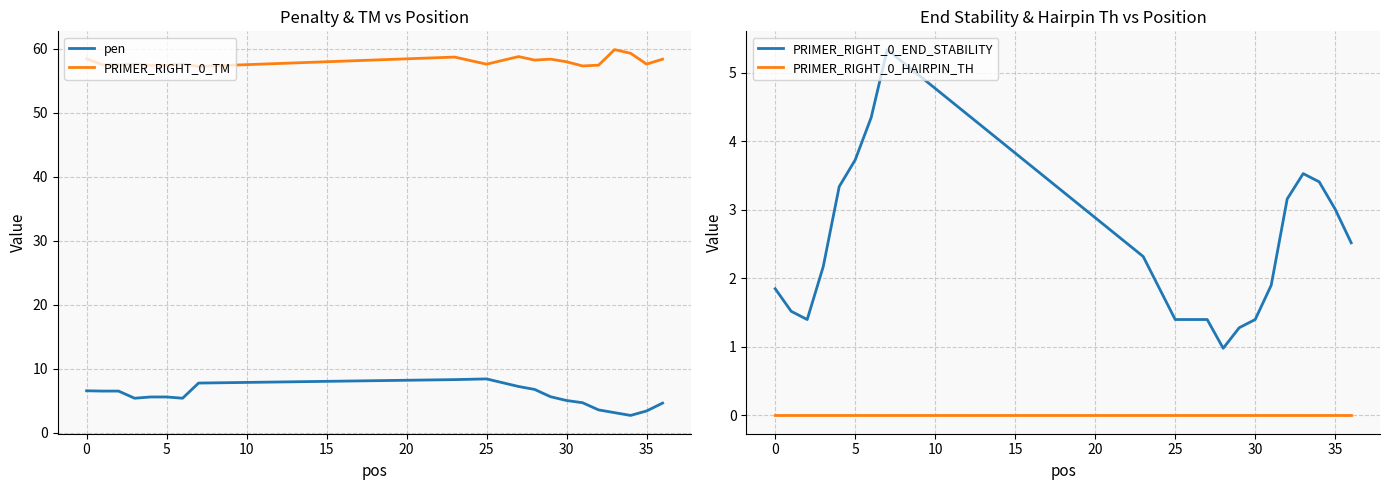

True or false: PRIMER_RIGHT_0_END_STABILITY has more than 2 points higher than both neighbors.

False